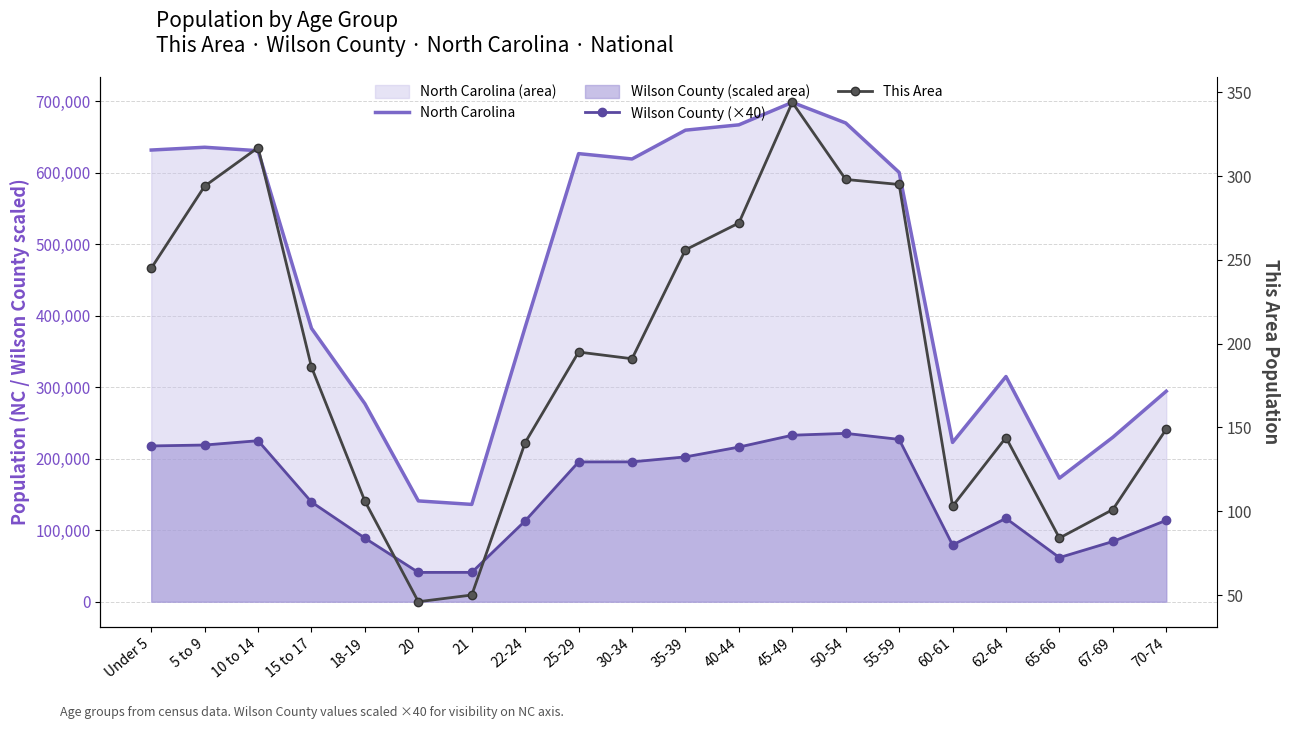

Which has a higher value, 5 to 9 or 21?

5 to 9